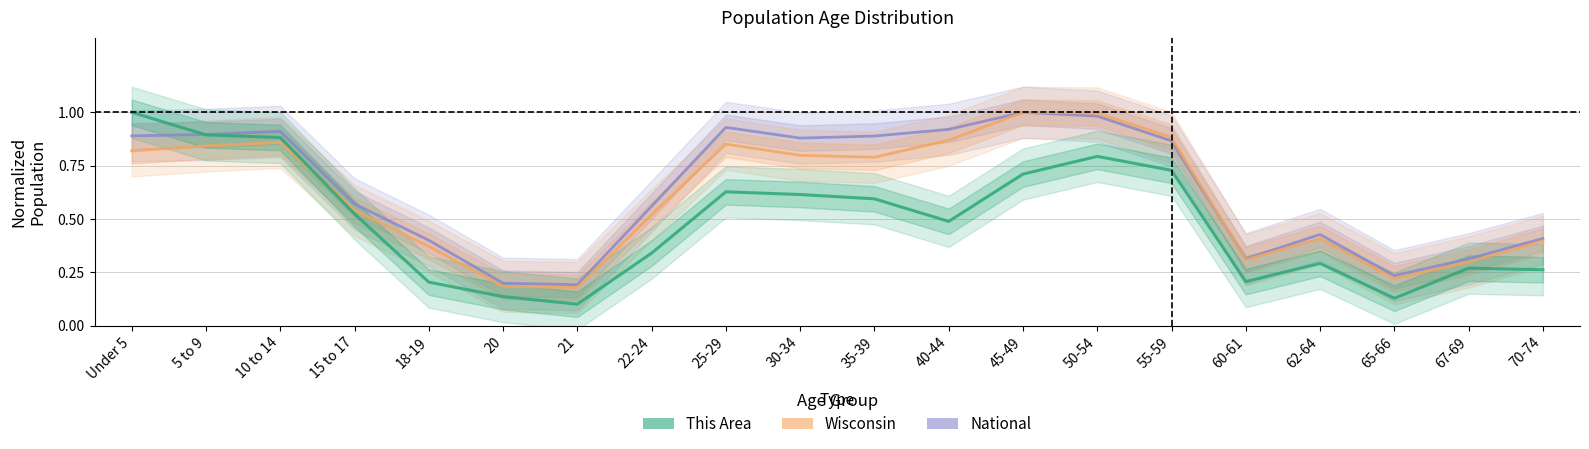

What is the label of the 20th point from the left?

70-74